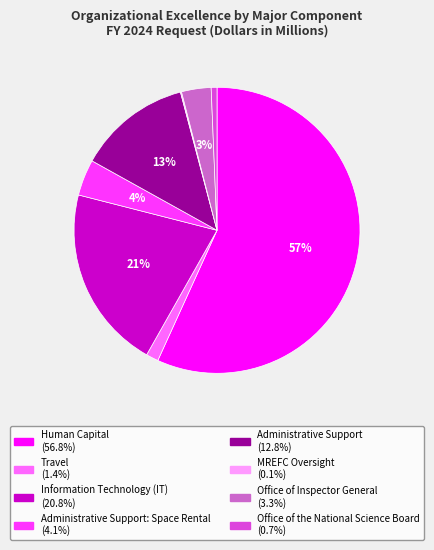

Rank the categories by value from highest to lowest.

Human Capital, Information Technology (IT), Administrative Support, Administrative Support: Space Rental, Office of Inspector General, Travel, Office of the National Science Board, MREFC Oversight